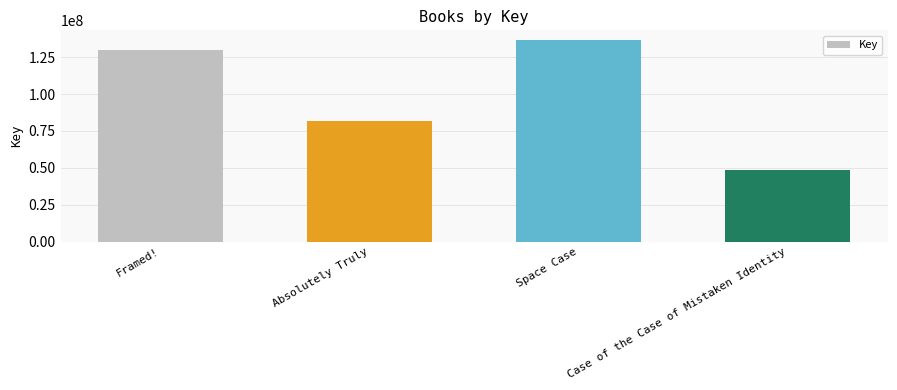

What is the change in value from Space Case to Case of the Case of Mistaken Identity?

-87545802